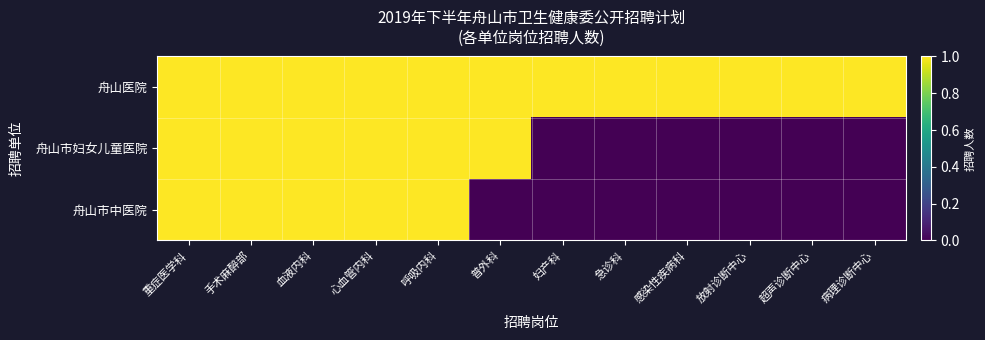

Which series has the largest total across all categories?

舟山医院